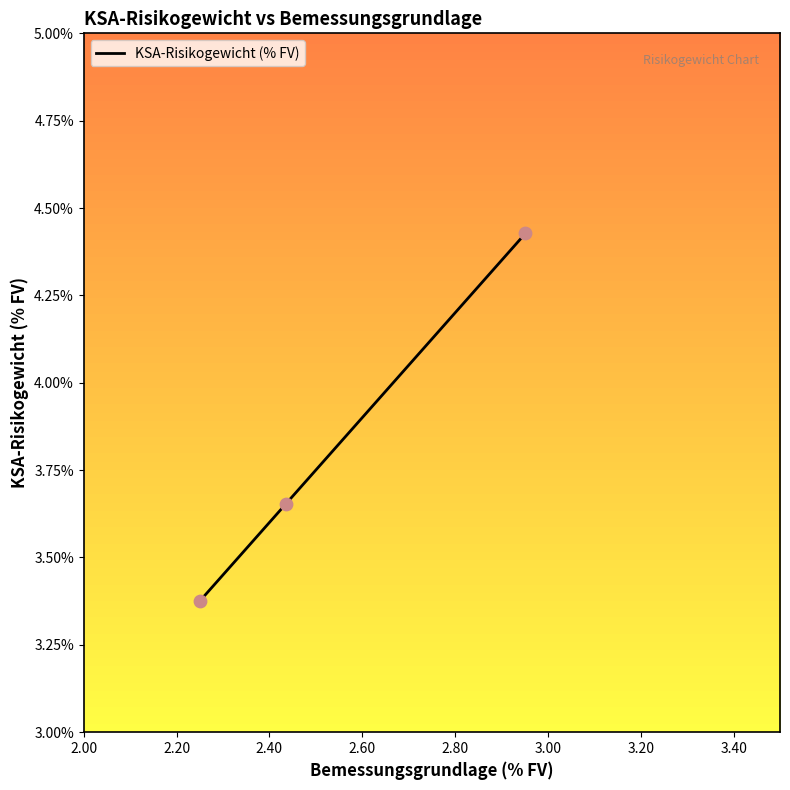

What is the average value?

3.8